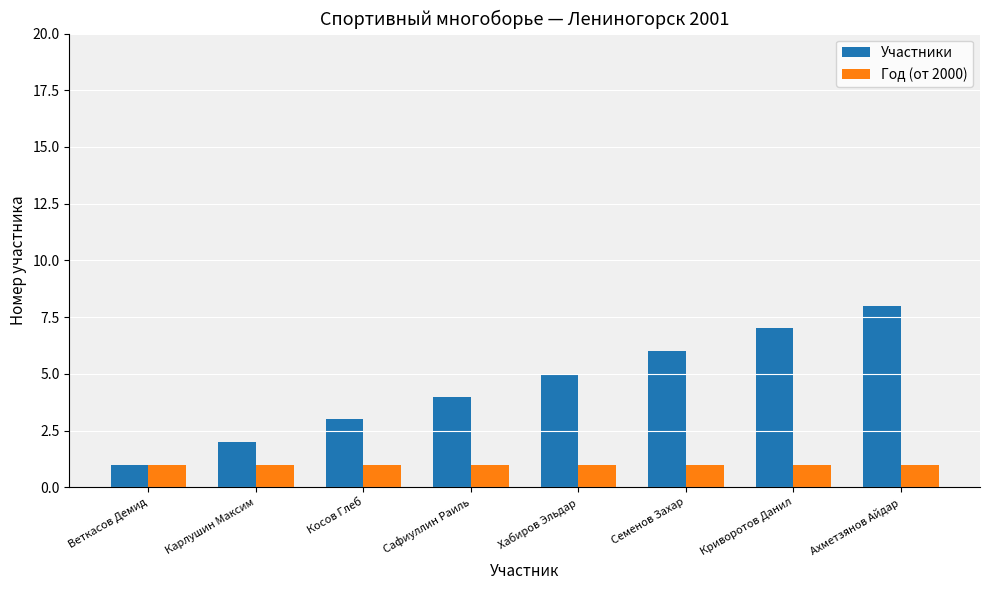

What is the sum of the Год (от 2000) values at Ахметзянов Айдар and Семенов Захар?

2